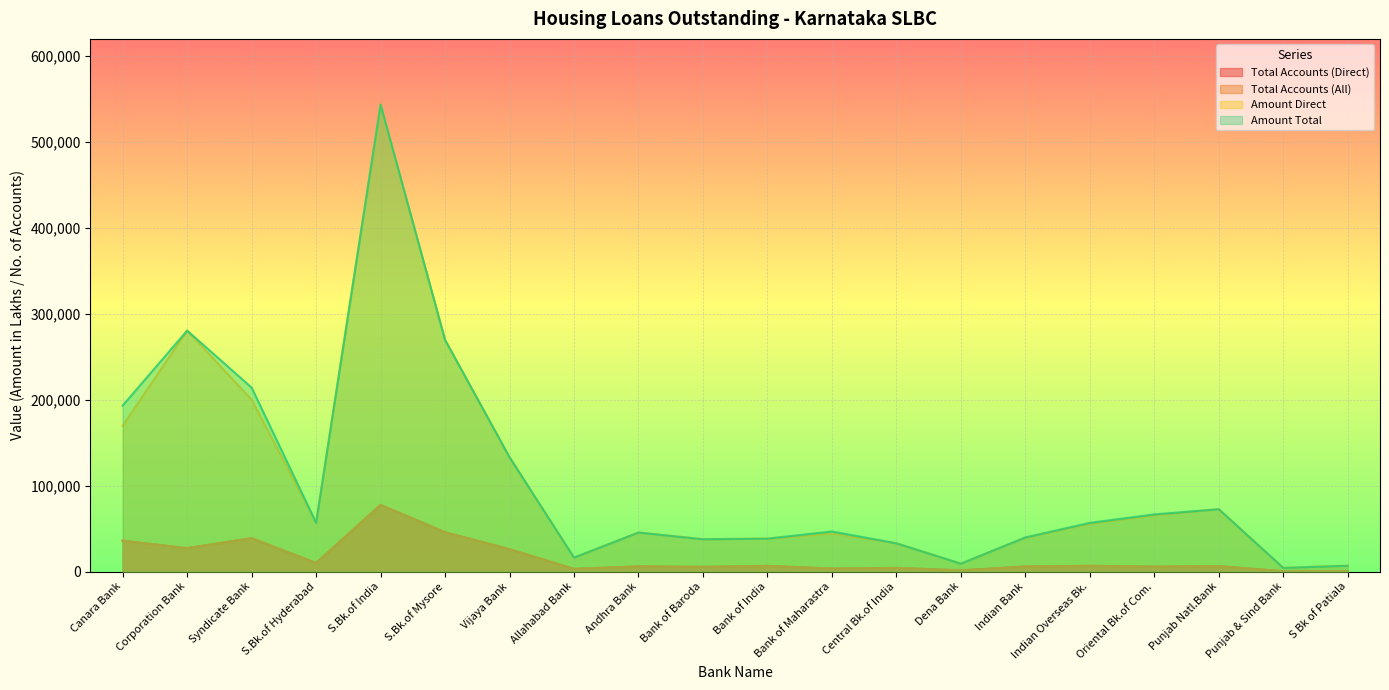

At which category is the sum across all series the highest?

S.Bk.of India